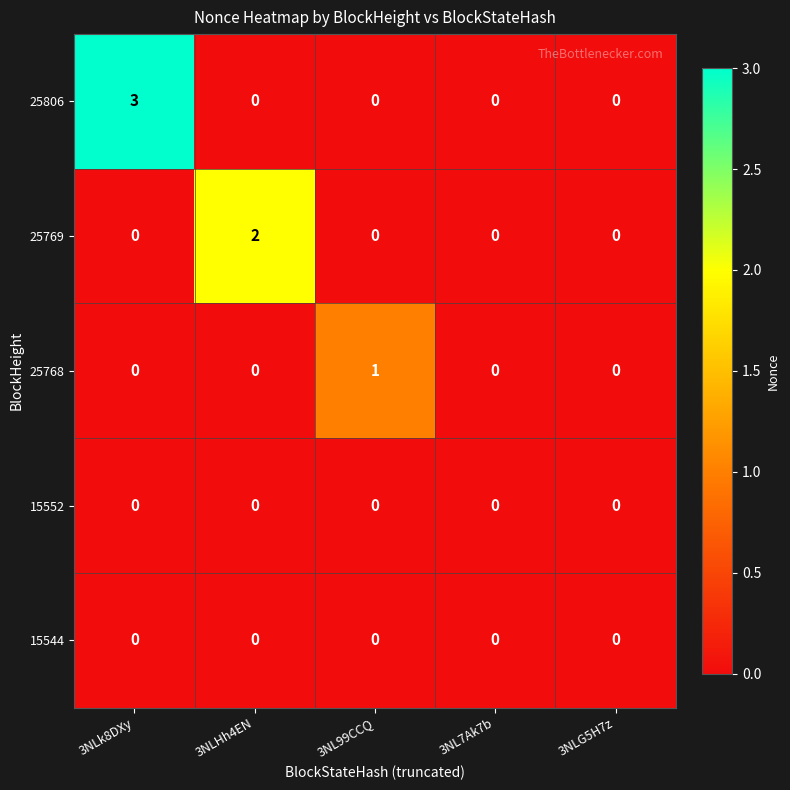

Which series has the widest spread of values?

25806